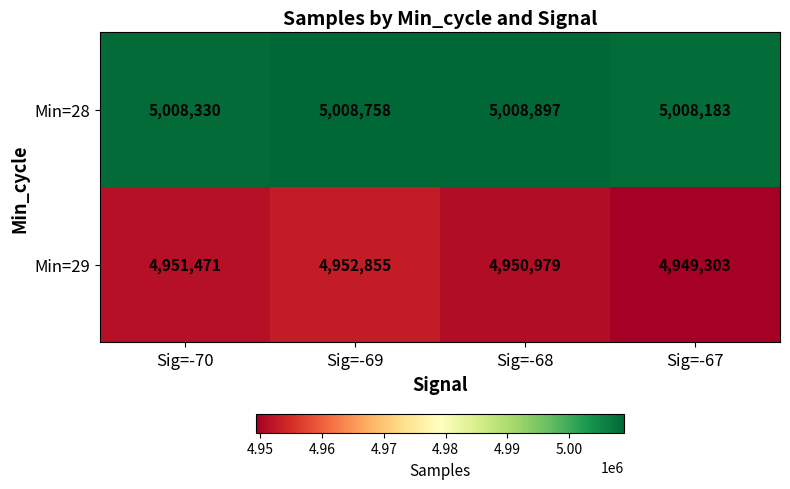

How many data points does each series have?

4